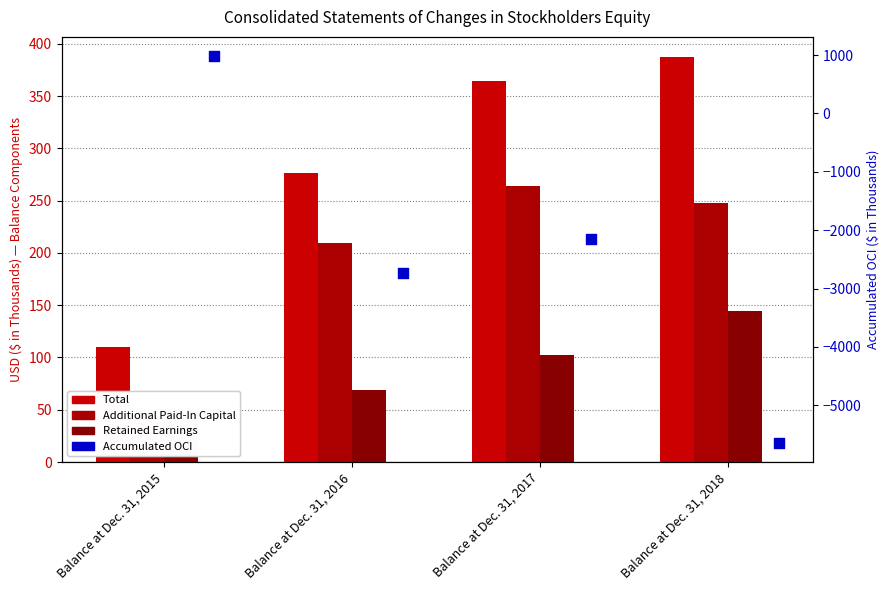

At which category is the sum across all series the highest?

Balance at Dec. 31, 2015